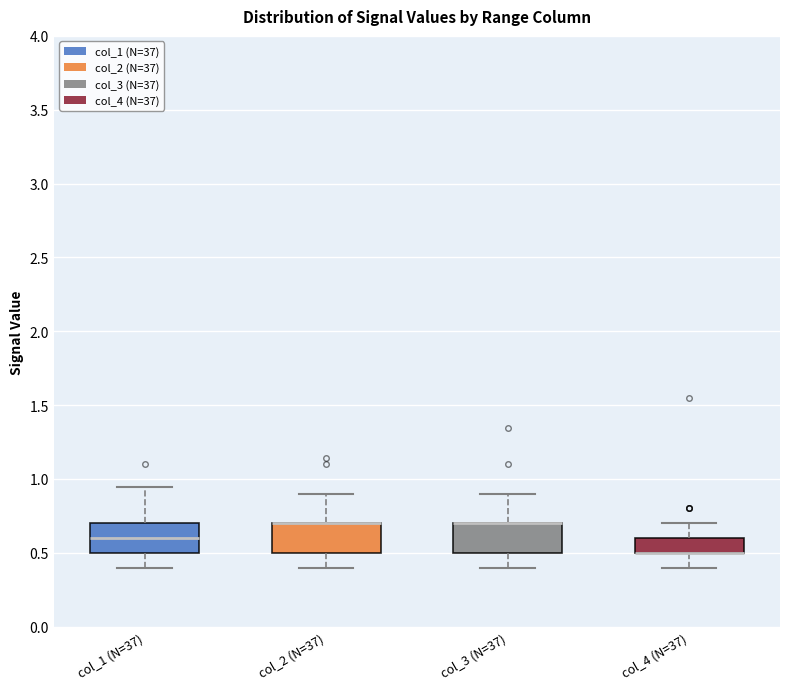

Reading left to right, transcribe this box plot: for each box, give where its median line is, the range the box spans, and where its two whiskers end, as read against the y-axis. The values are not printed on the chart, so give them approximately, as read against the axis.

col_1 (N=37): median 0.60, box 0.50 to 0.70, whiskers 0.40 to 0.95
col_2 (N=37): median 0.70 (drawn on the box's upper edge), box 0.50 to 0.70, whiskers 0.40 to 0.90
col_3 (N=37): median 0.70 (drawn on the box's upper edge), box 0.50 to 0.70, whiskers 0.40 to 0.90
col_4 (N=37): median 0.50 (drawn on the box's lower edge), box 0.50 to 0.60, whiskers 0.40 to 0.70